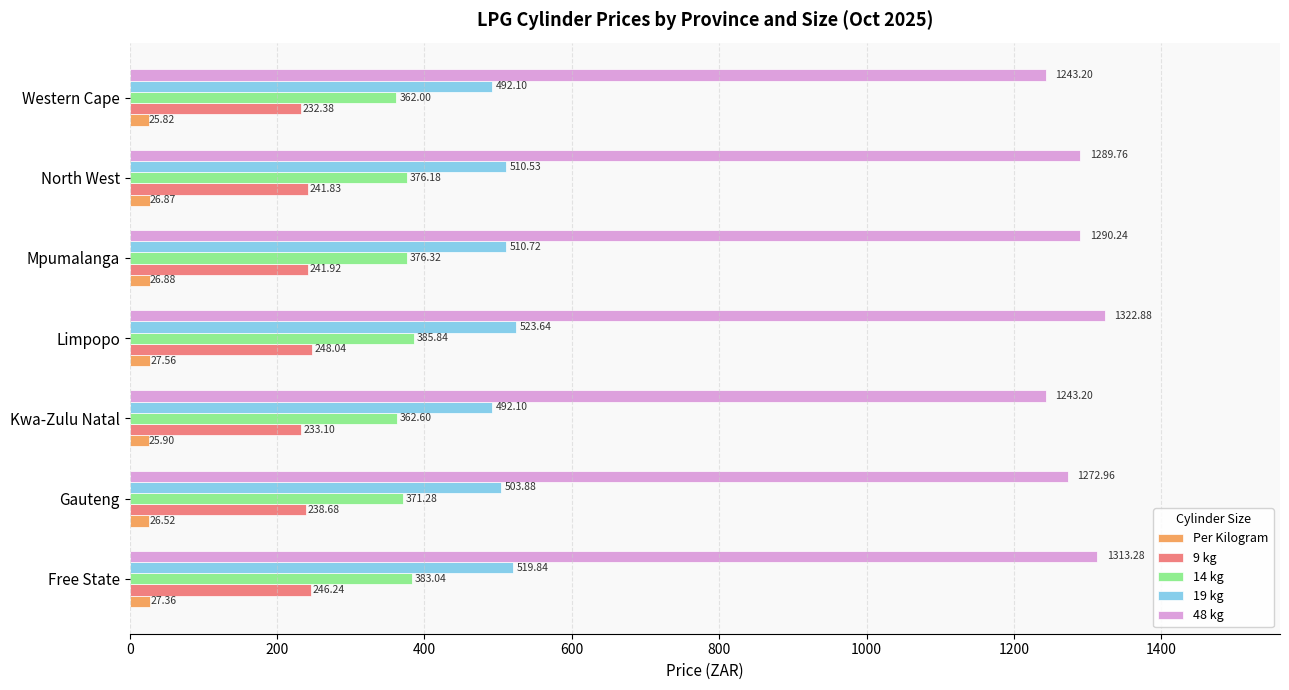

How many distinct data groups are displayed?

5